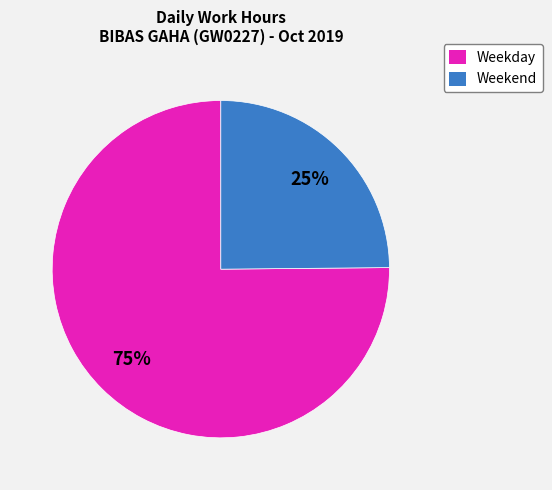

To the nearest percent, what is the difference between the largest and smallest slice percentages?

50%